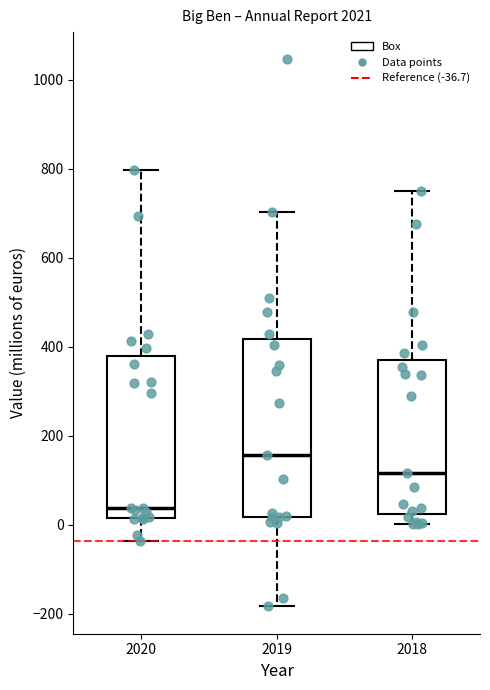

Reading left to right, read every box against the y-axis: the position of its median line, the range the box covers, and the ends of its whiskers. The values are not printed on the chart, so give them approximately, as read against the axis.

2020: median 40, box 20 to 380, whiskers -40 to 800
2019: median 160, box 20 to 420, whiskers -180 to 700
2018: median 120, box 20 to 380, whiskers 0 to 740